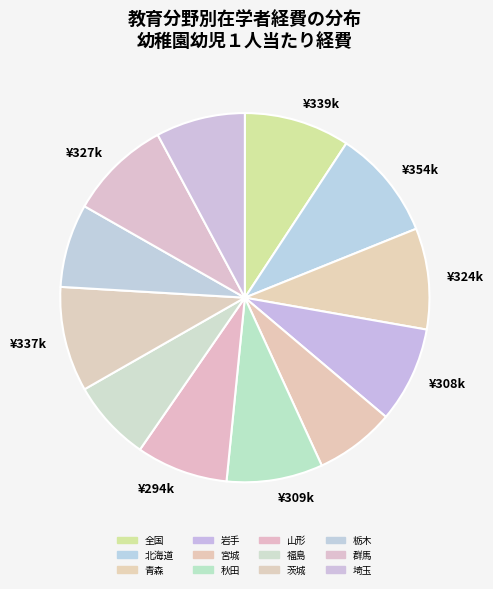

How many segments does this pie chart have?

12